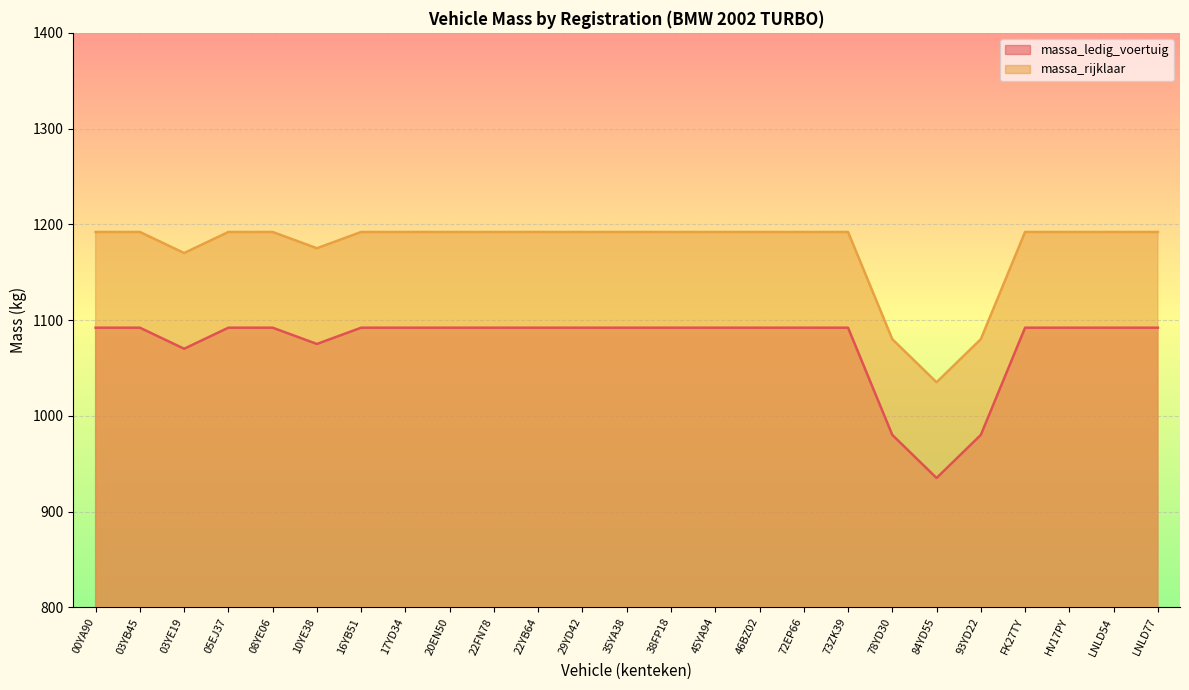

True or false: massa_rijklaar and massa_ledig_voertuig intersect in this chart.

False